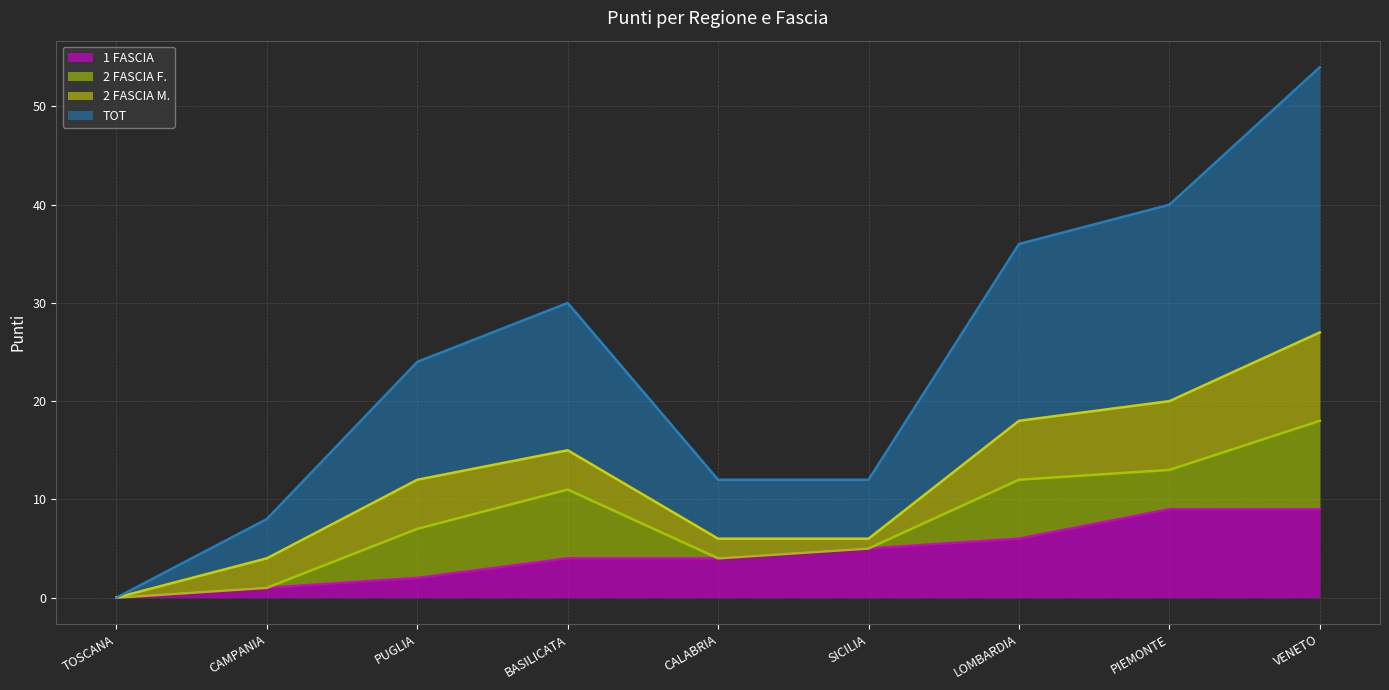

Is it true that 1 FASCIA equals 2 at SICILIA?

False